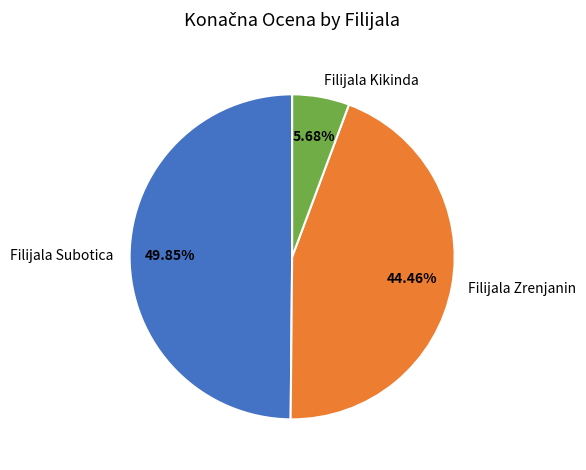

Which has a higher value, Filijala Zrenjanin or Filijala Kikinda?

Filijala Zrenjanin